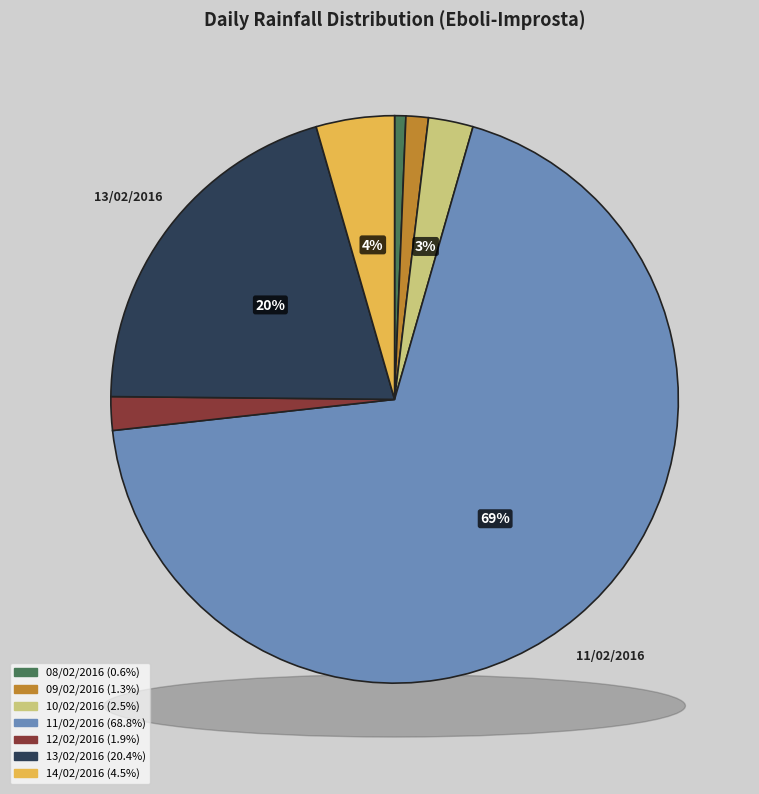

What is the smallest slice in the pie chart?

08/02/2016